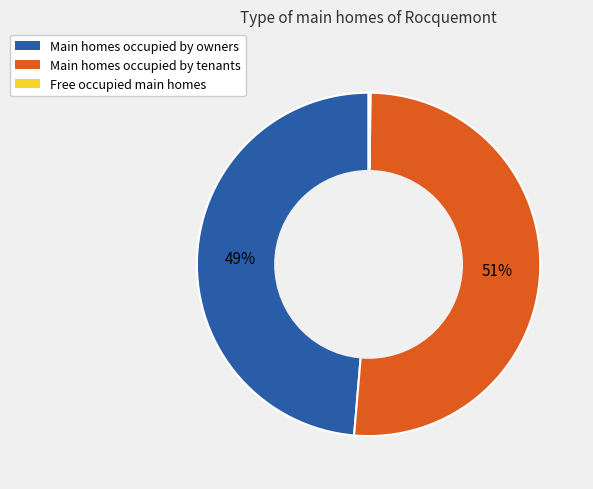

To the nearest percent, what is the difference between the largest and smallest slice percentages?

51%